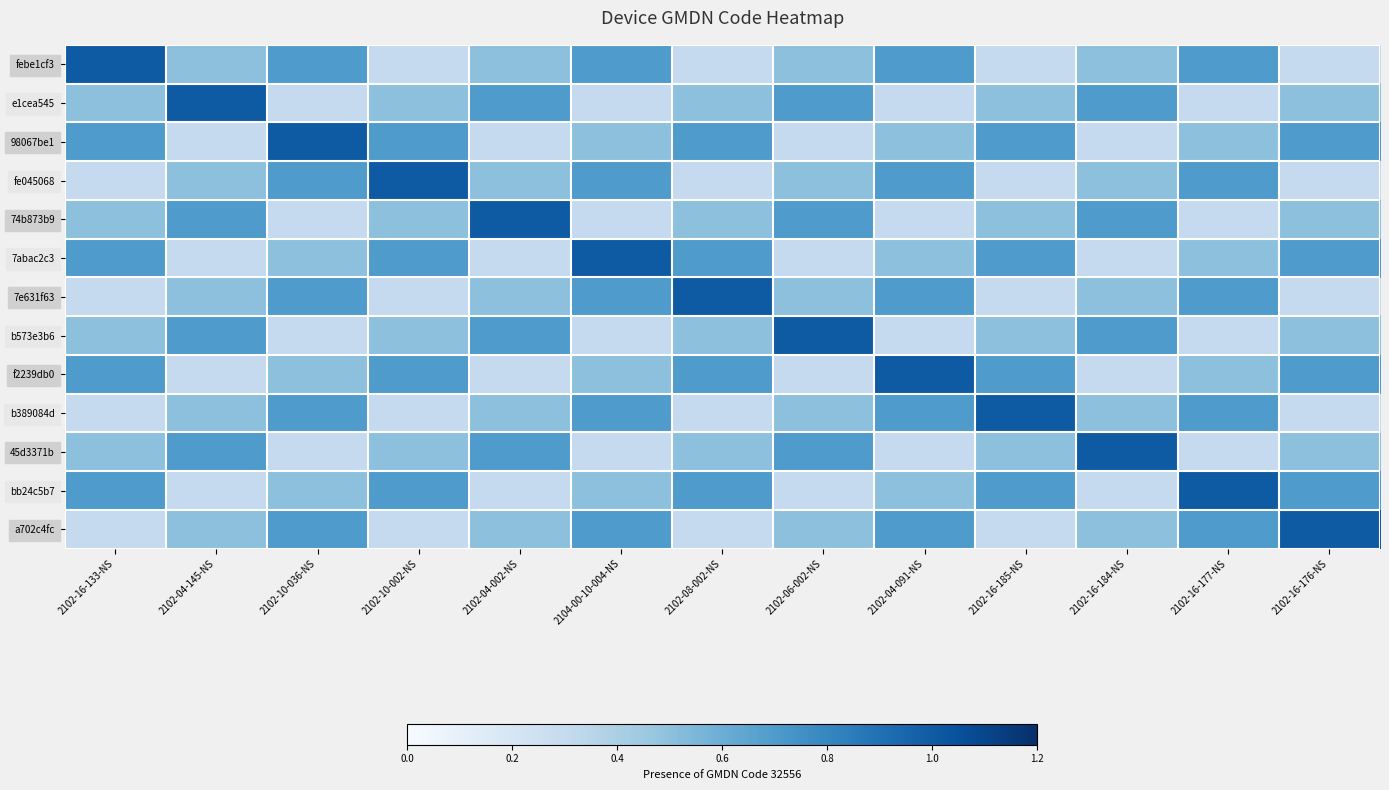

At how many categories does at least one series exceed 0?

13